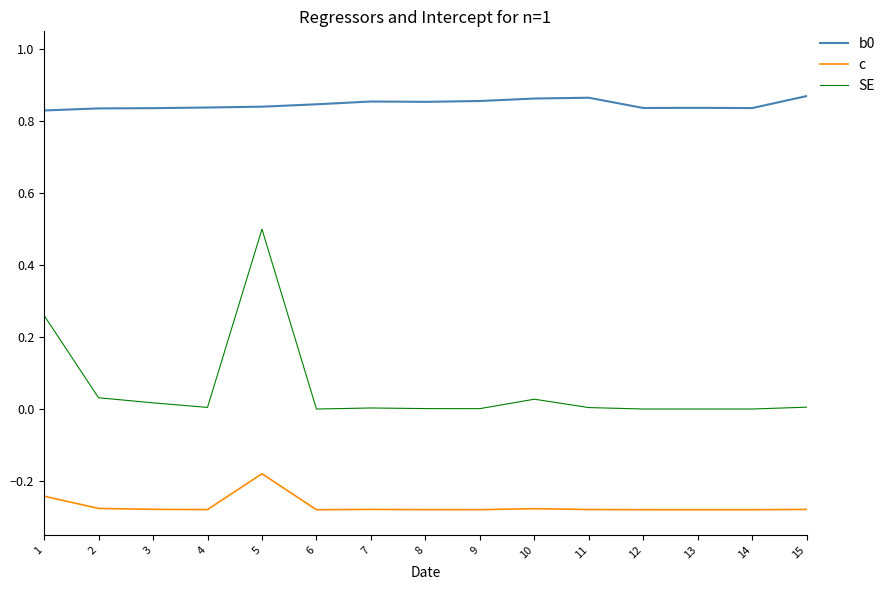

Which series has the widest spread of values?

SE